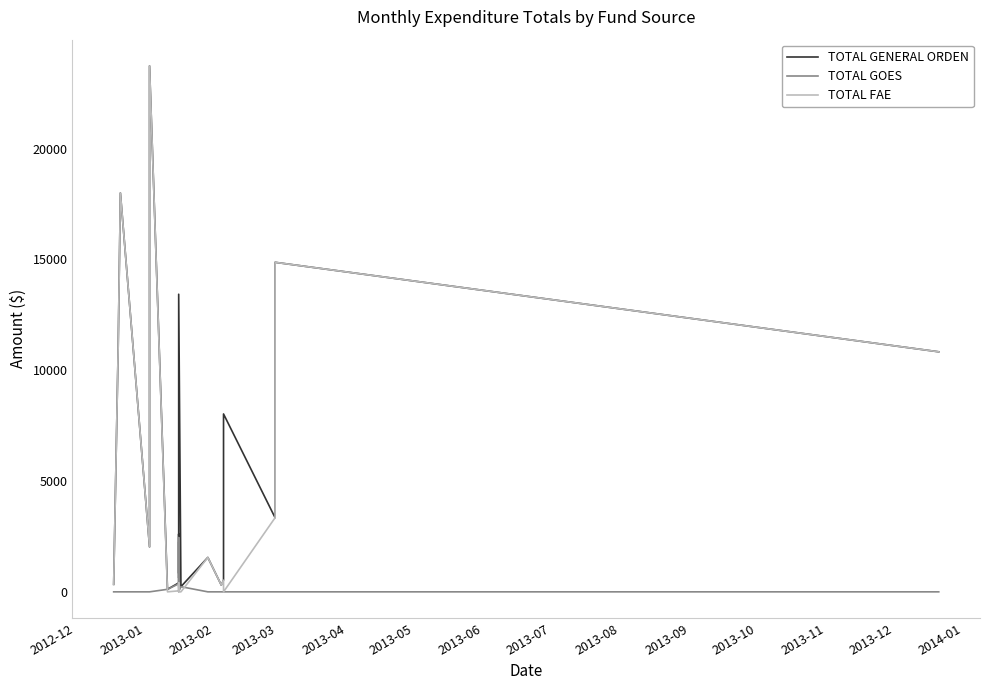

Which category has the lowest value across all series?

2012-12